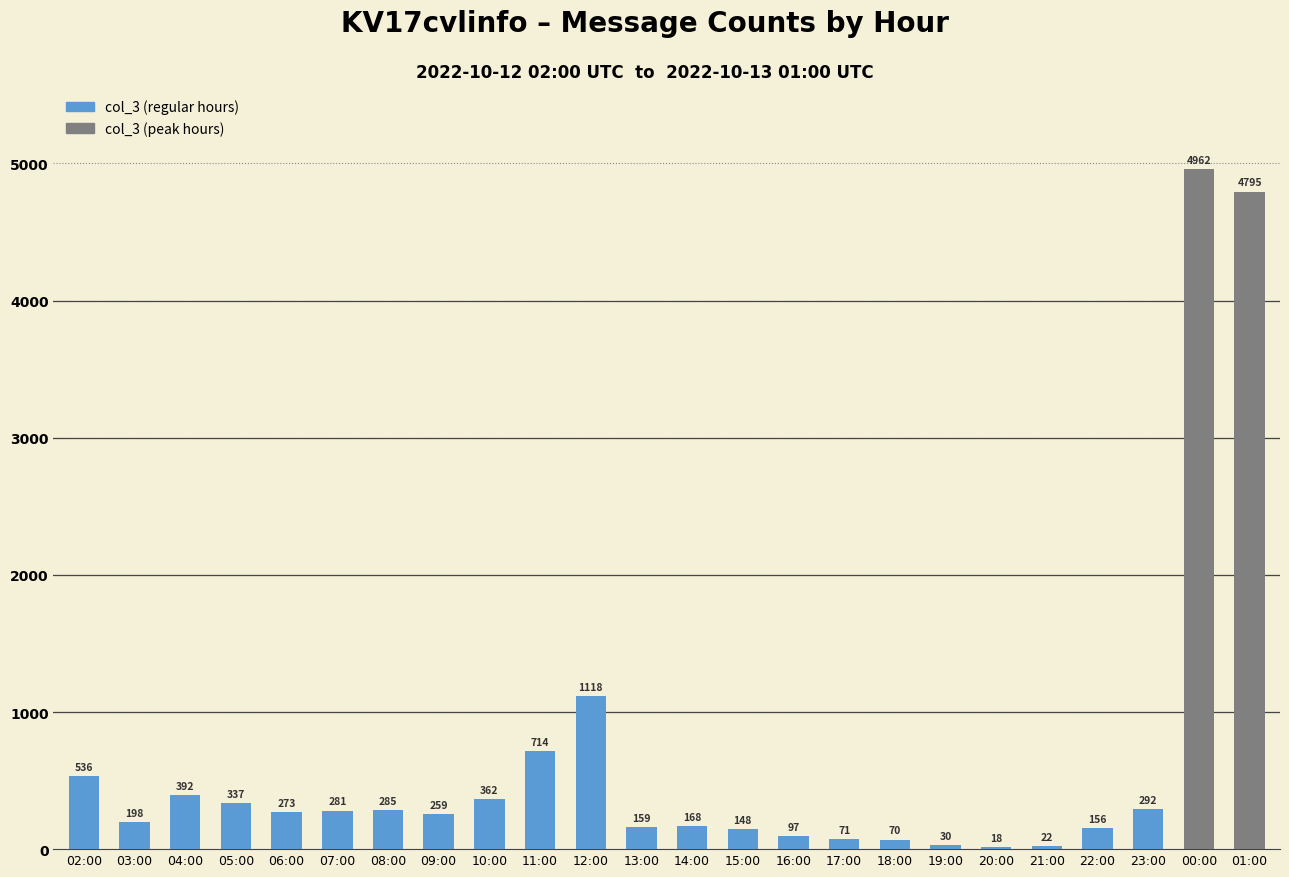

What is the label of the 2nd bar from the left?

03:00